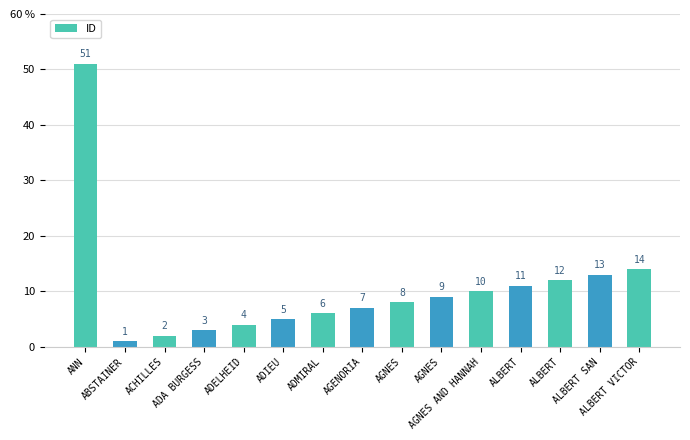

What is the sum of all values?

156